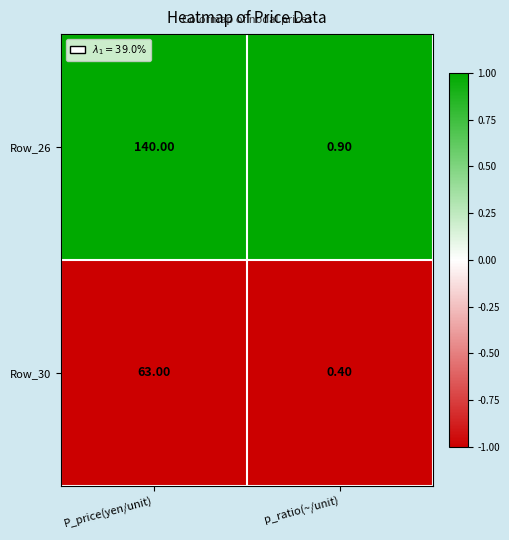

Which label corresponds to the largest value in the chart?

P_price(yen/unit)